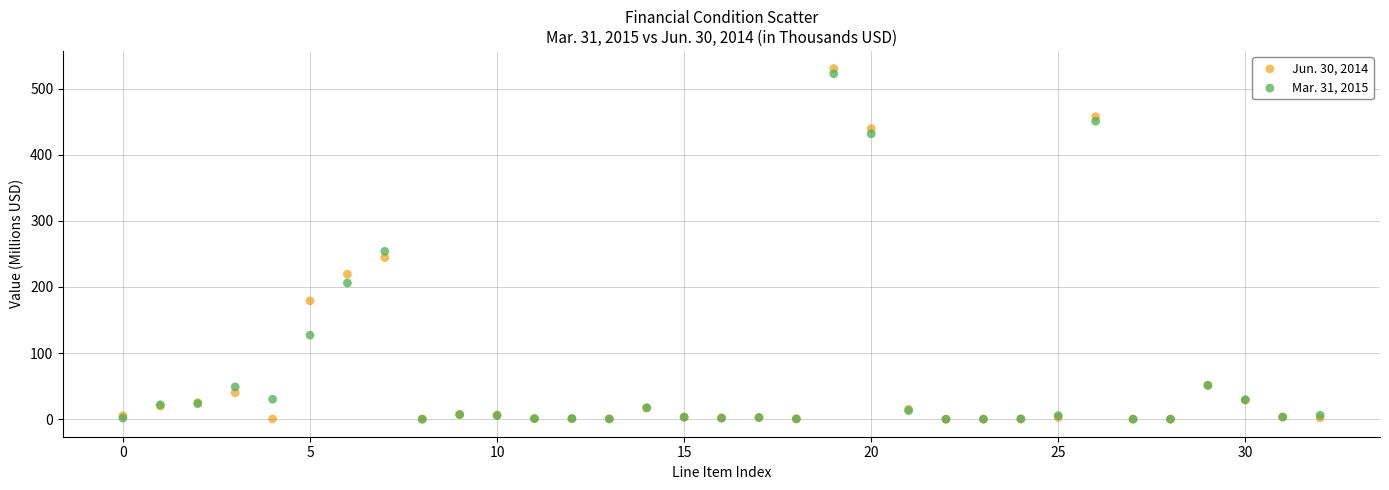

Across all series, what Y value is closest to 265?

253.9